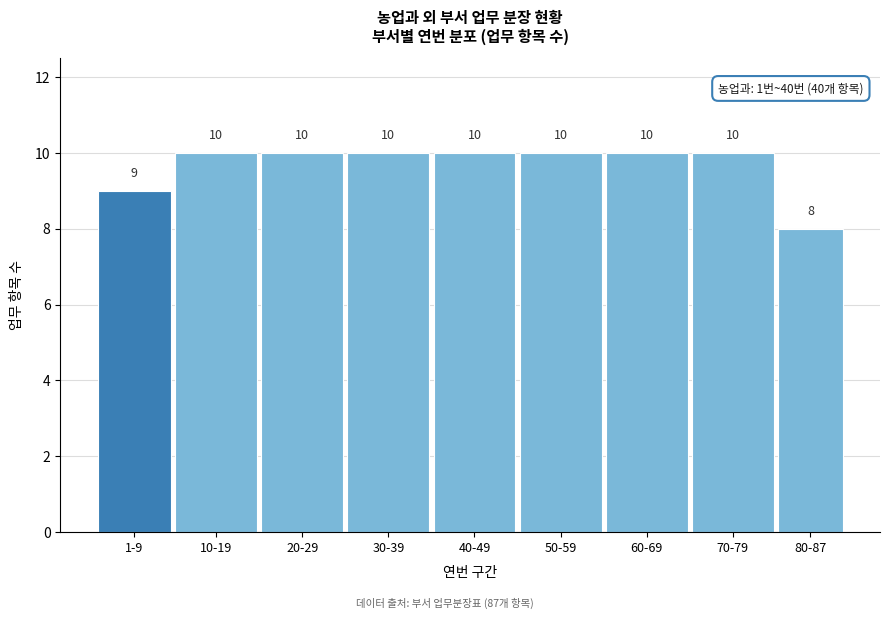

Reading left to right, list all the values displayed in this chart.

9	10	10	10	10	10	10	10	8